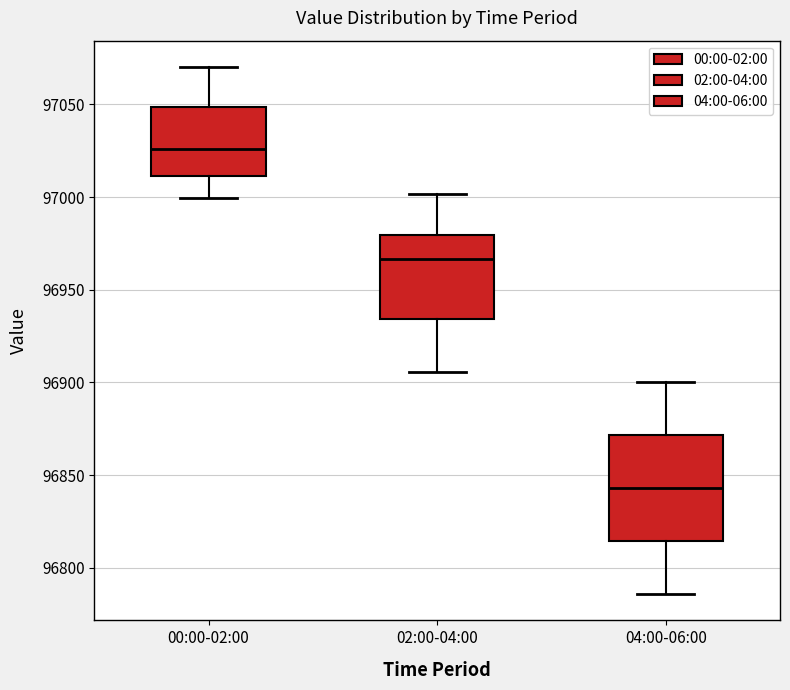

Reading left to right, transcribe this box plot: for each box, give where its median line is, the range the box spans, and where its two whiskers end, as read against the y-axis. The values are not printed on the chart, so give them approximately, as read against the axis.

00:00-02:00: median 97025, box 97010 to 97050, whiskers 97000 to 97070
02:00-04:00: median 96965, box 96935 to 96980, whiskers 96905 to 97000
04:00-06:00: median 96845, box 96815 to 96870, whiskers 96785 to 96900